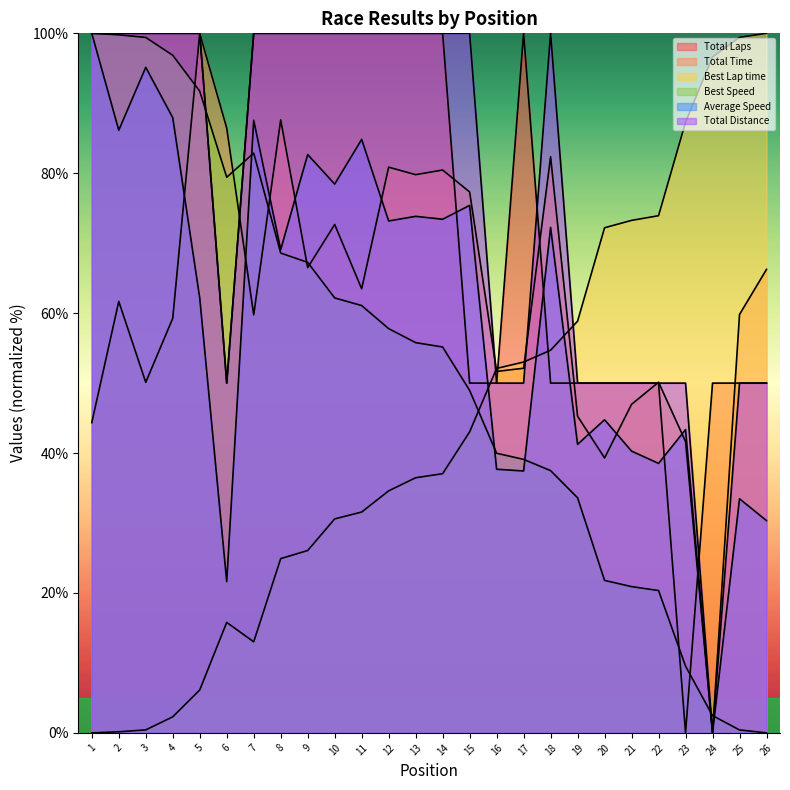

True or false: Average Speed and Total Distance intersect in this chart.

False